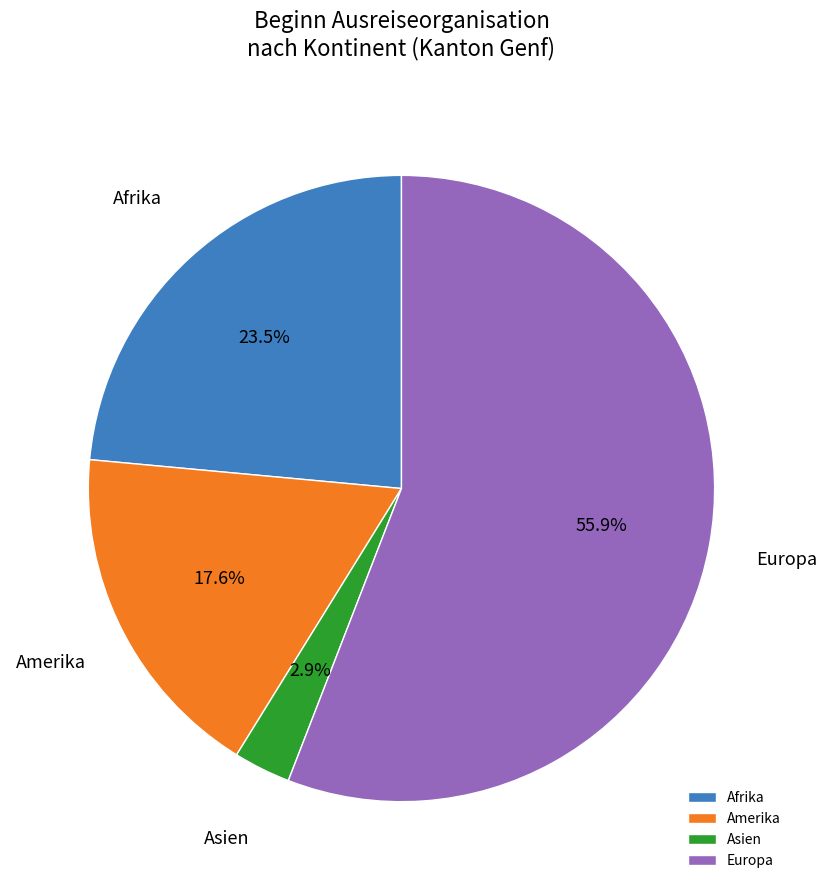

Is the sum of Amerika and Europa greater than half?

Yes